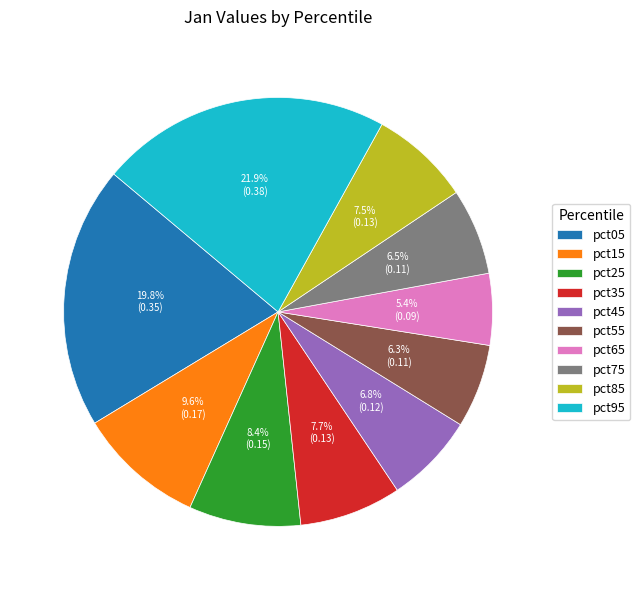

What is the total percentage of pct75 and pct65?

11.9%